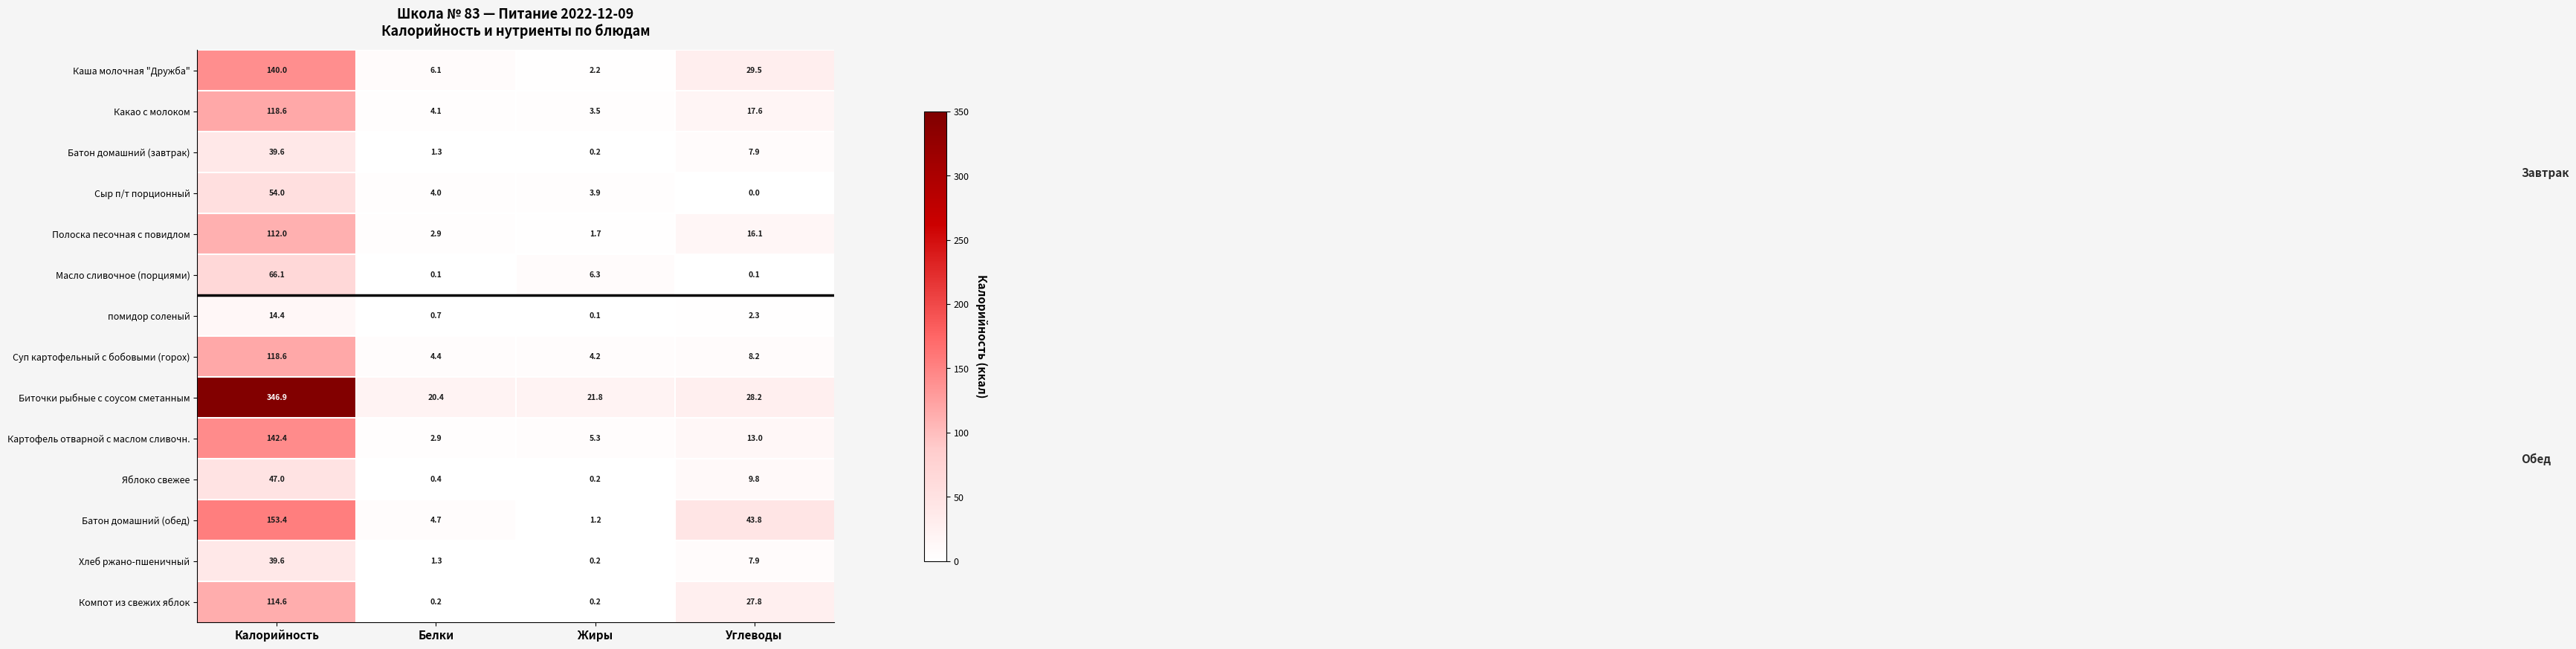

The value of Компот из свежих яблок at Углеводы is 11.7. True or false?

False